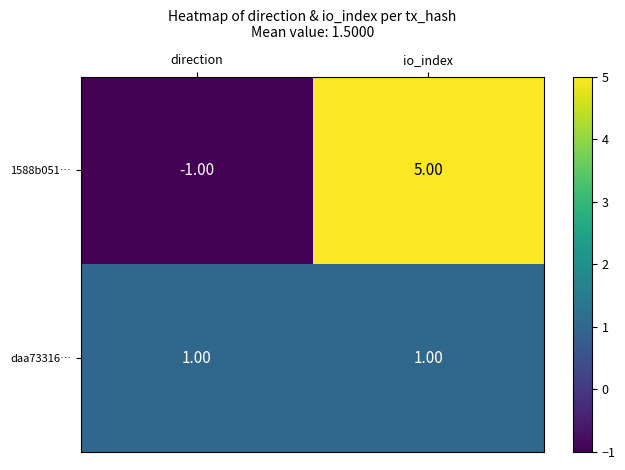

Which series changed the most between direction and io_index?

1588b051…